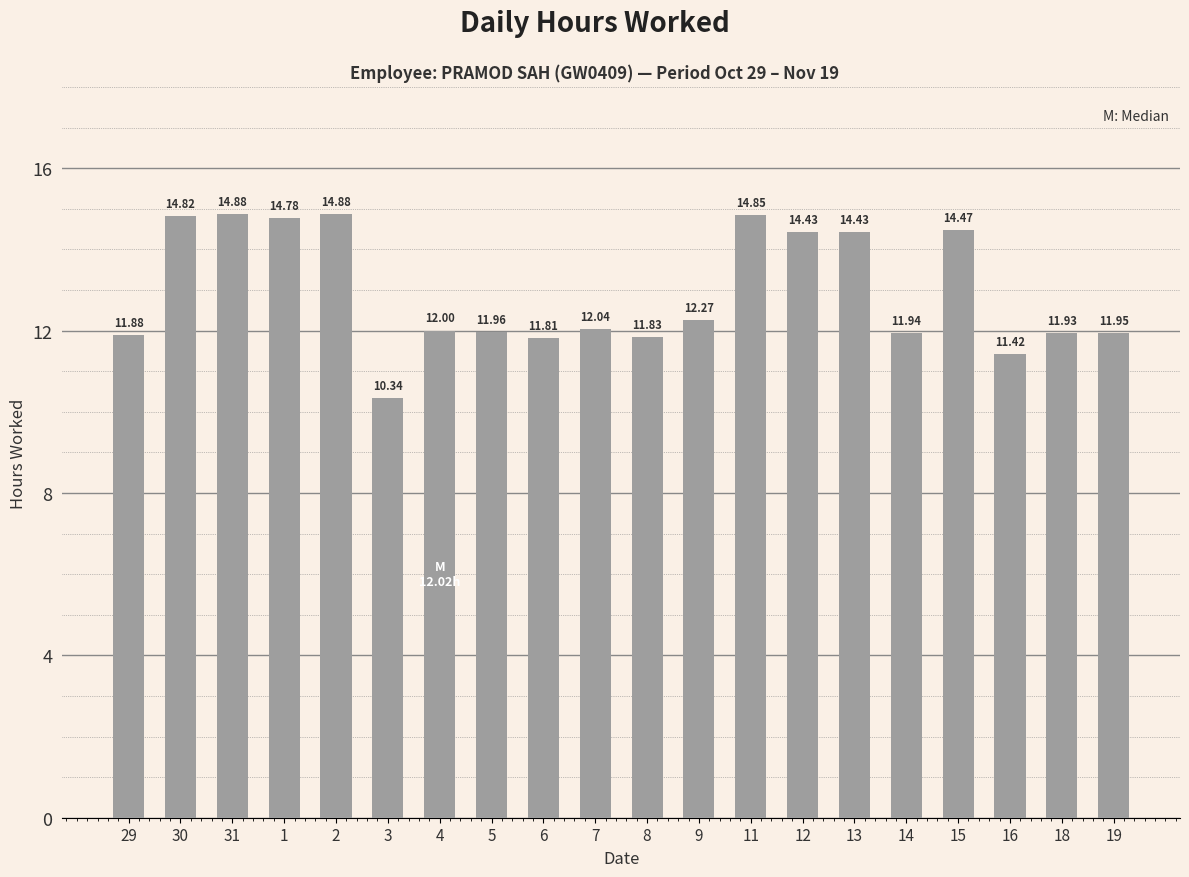

The value at 9 is 12.3. True or false?

True